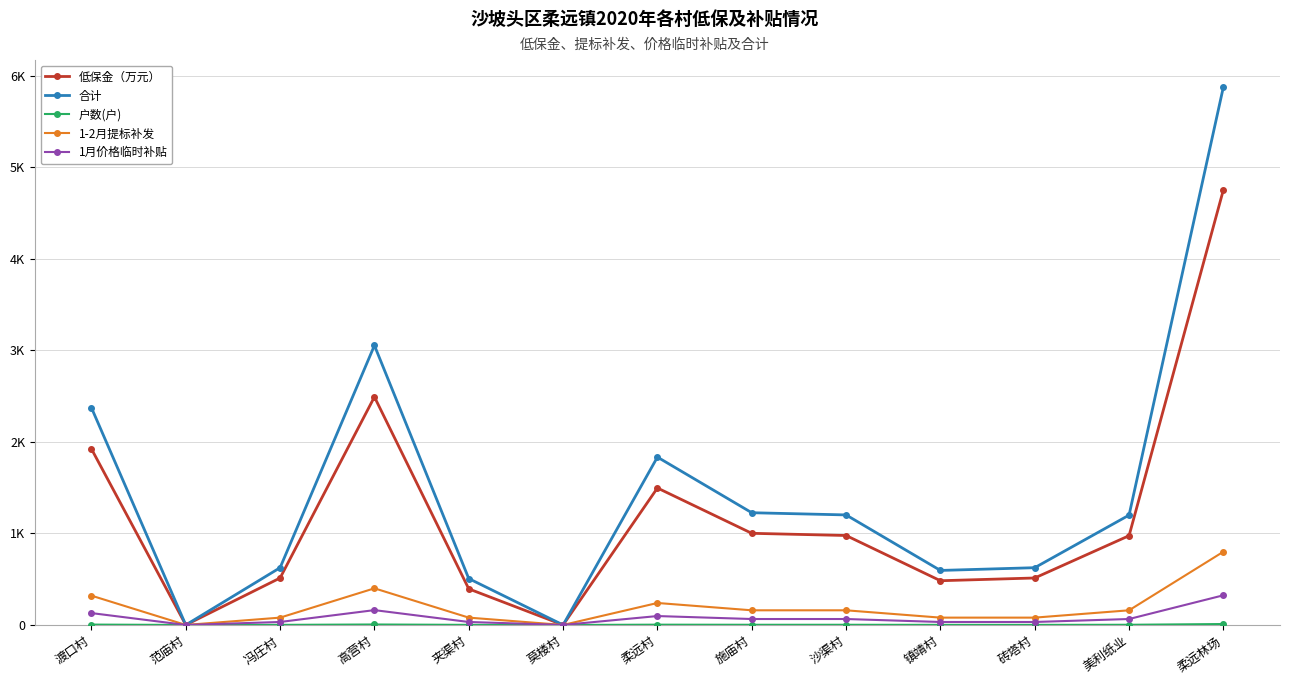

Is this an area chart (filled region under the line)?

No